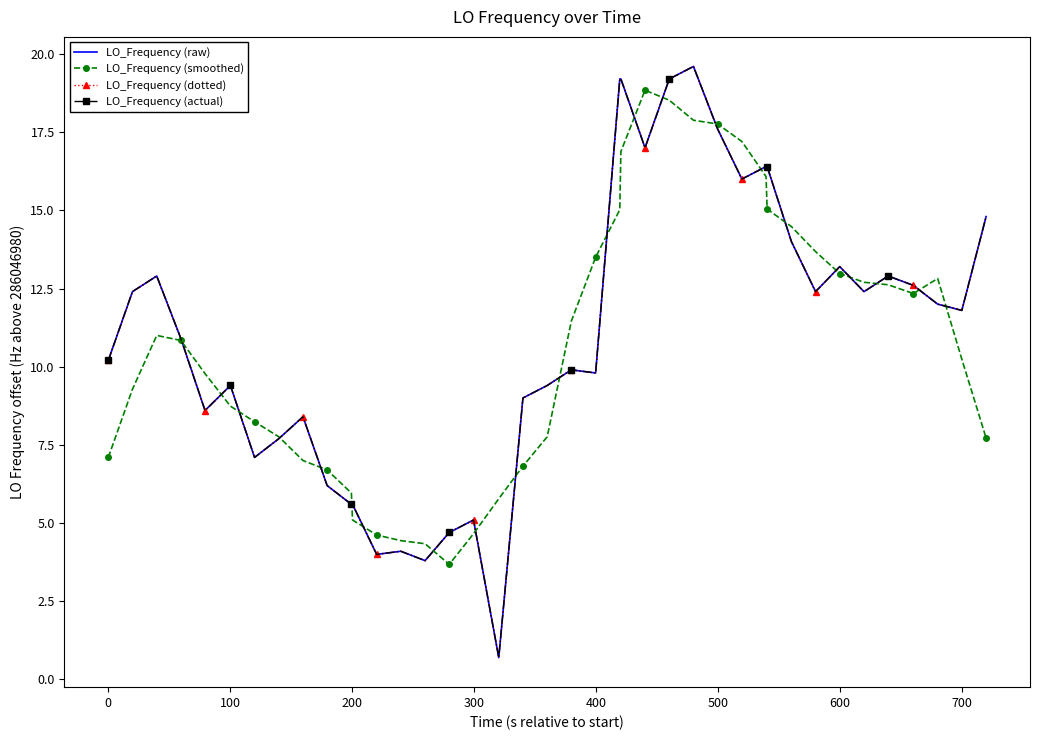

True or false: LO_Frequency (actual) and LO_Frequency (dotted) cross at least once.

False